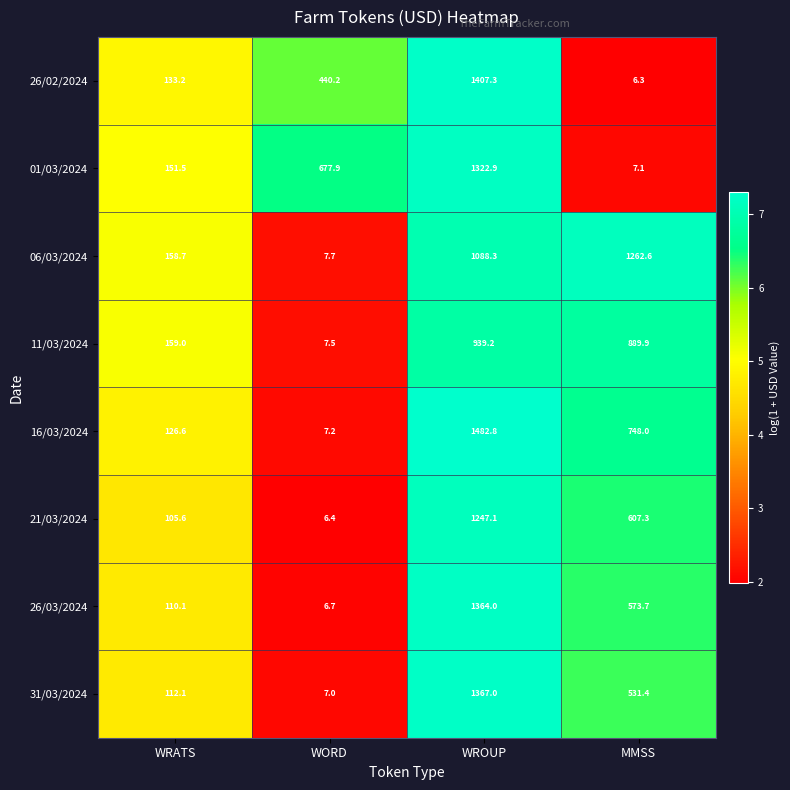

Rank the series by their maximum value, from lowest to highest.

11/03/2024, 21/03/2024, 06/03/2024, 01/03/2024, 26/03/2024, 31/03/2024, 26/02/2024, 16/03/2024